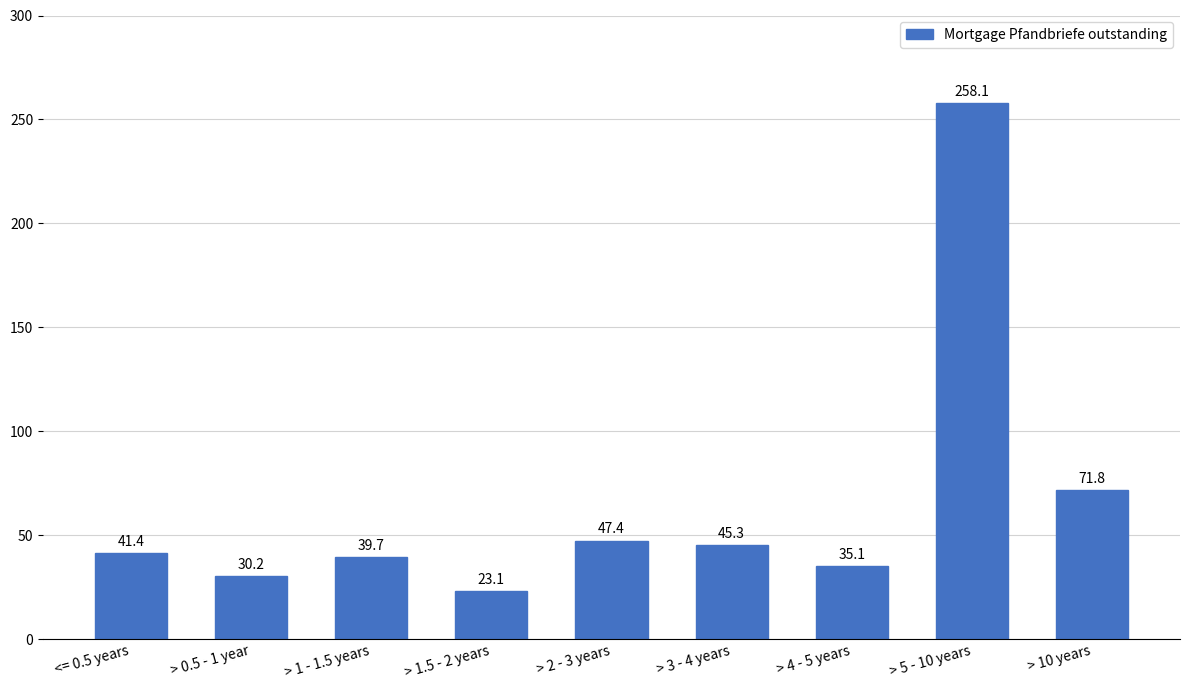

What is the maximum value shown in the chart?

258.1